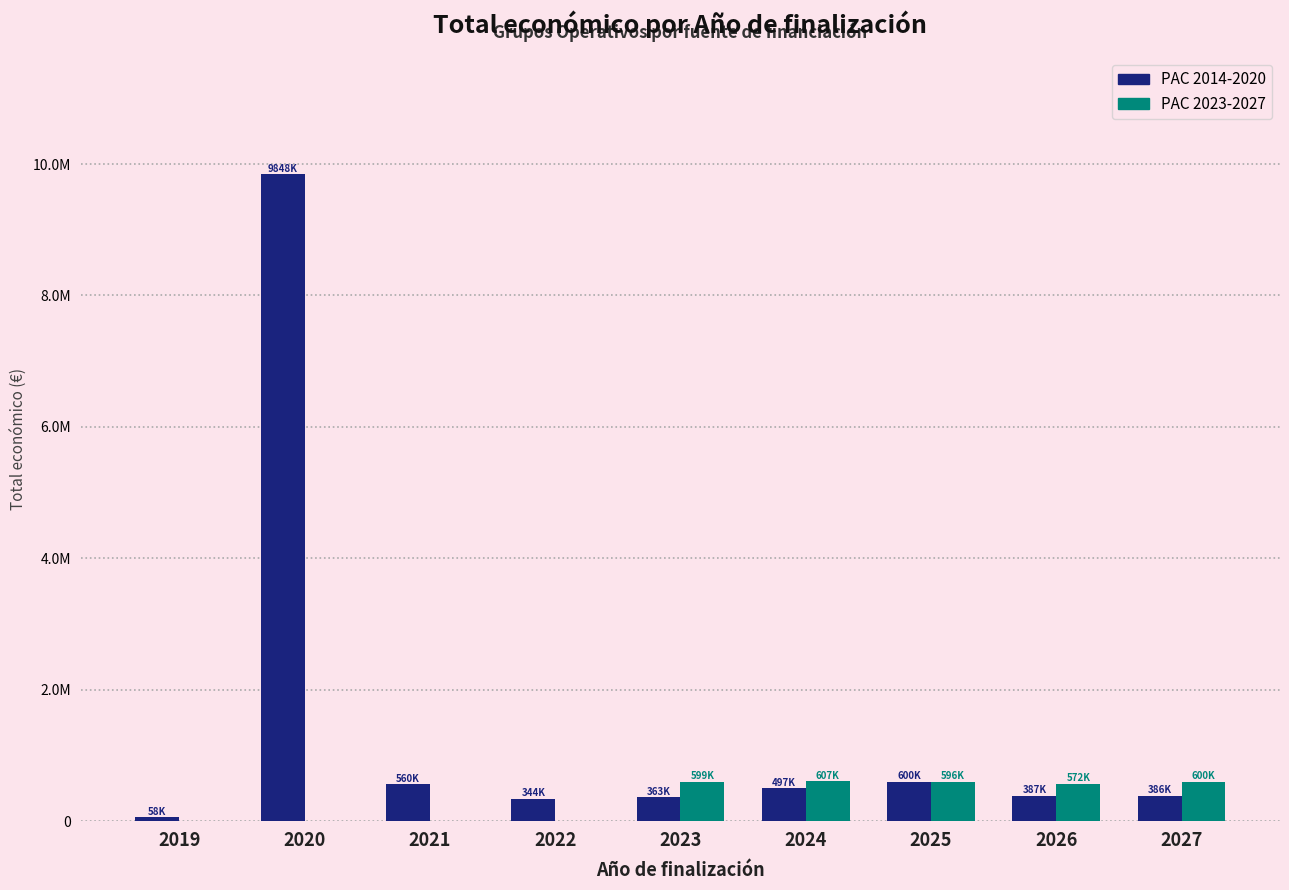

Which has a higher value, 2027 or 2021?

2021